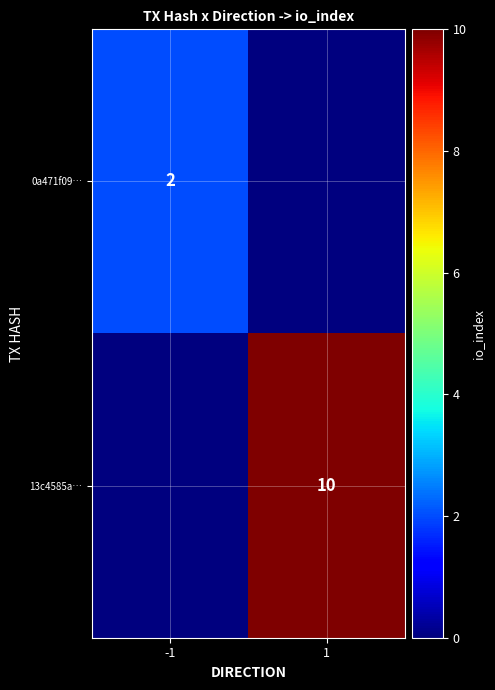

The 0a471f09… series shows 2 at -1. True or false?

True